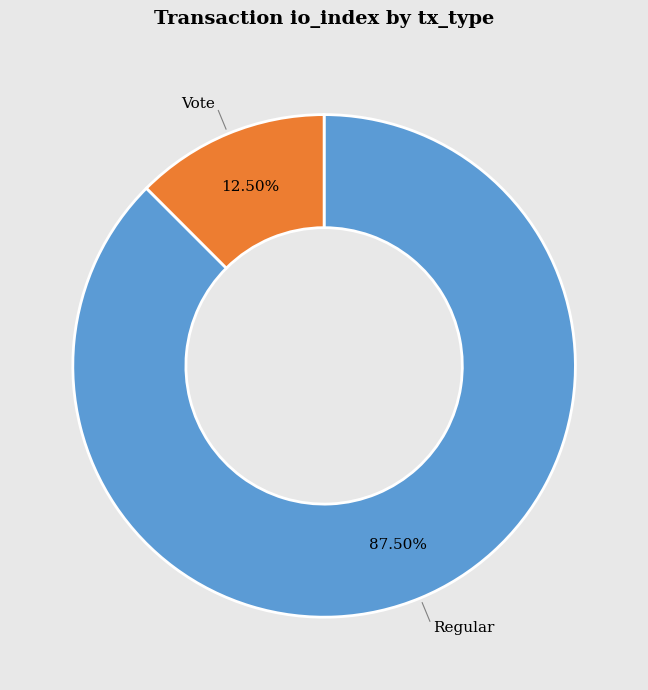

Does any single category account for the majority?

Yes